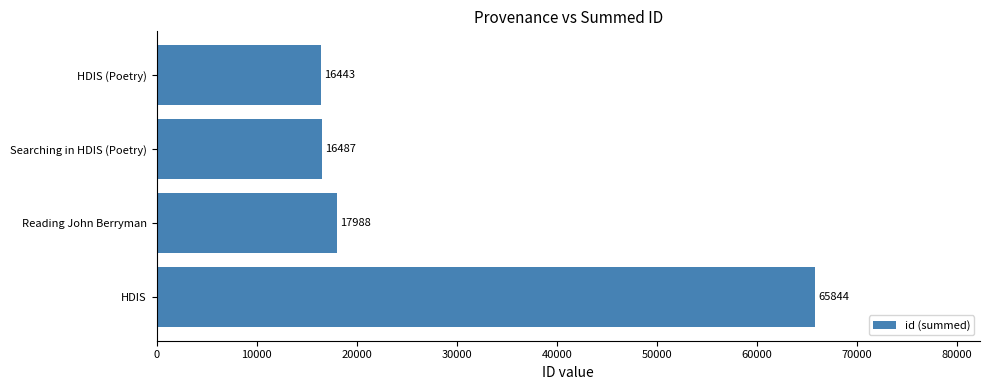

Reading top to bottom, extract all data points from this chart.

16443	16487	17988	65844